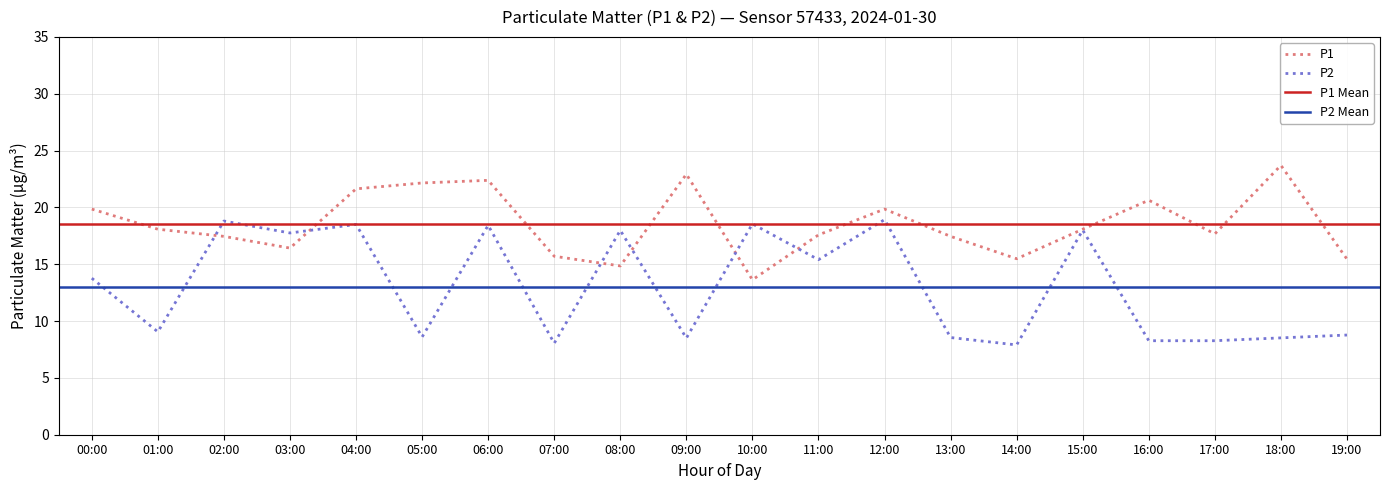

Where do P2 and P1 first cross each other?

01:00 and 02:00